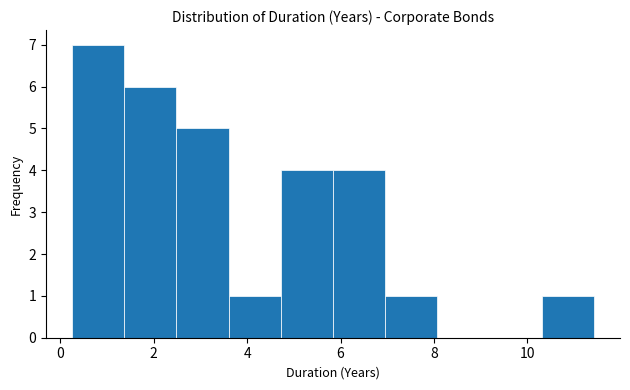

What is the height of the bar covering 4.8 to 5.8 on the x-axis? Neither the bar edges nor the heights are printed on the chart, so give them approximately, as read against the axes.

4